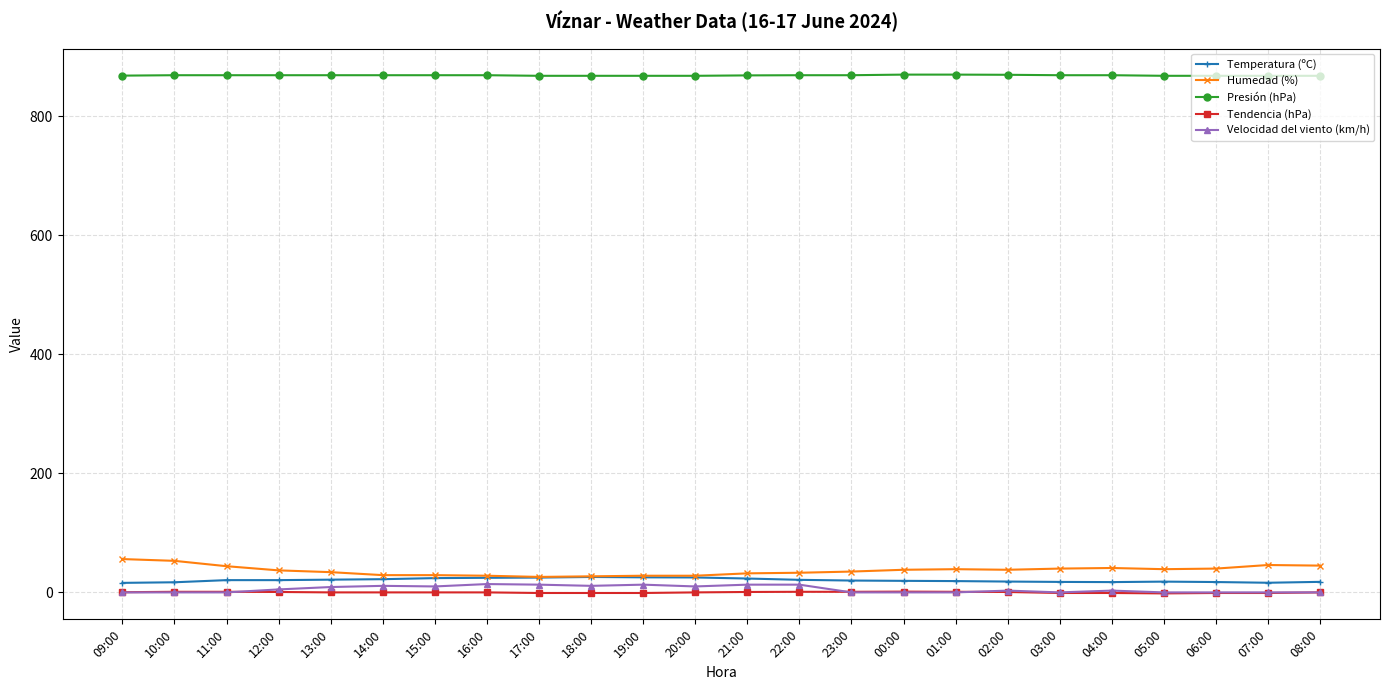

Is this an area chart (filled region under the line)?

No